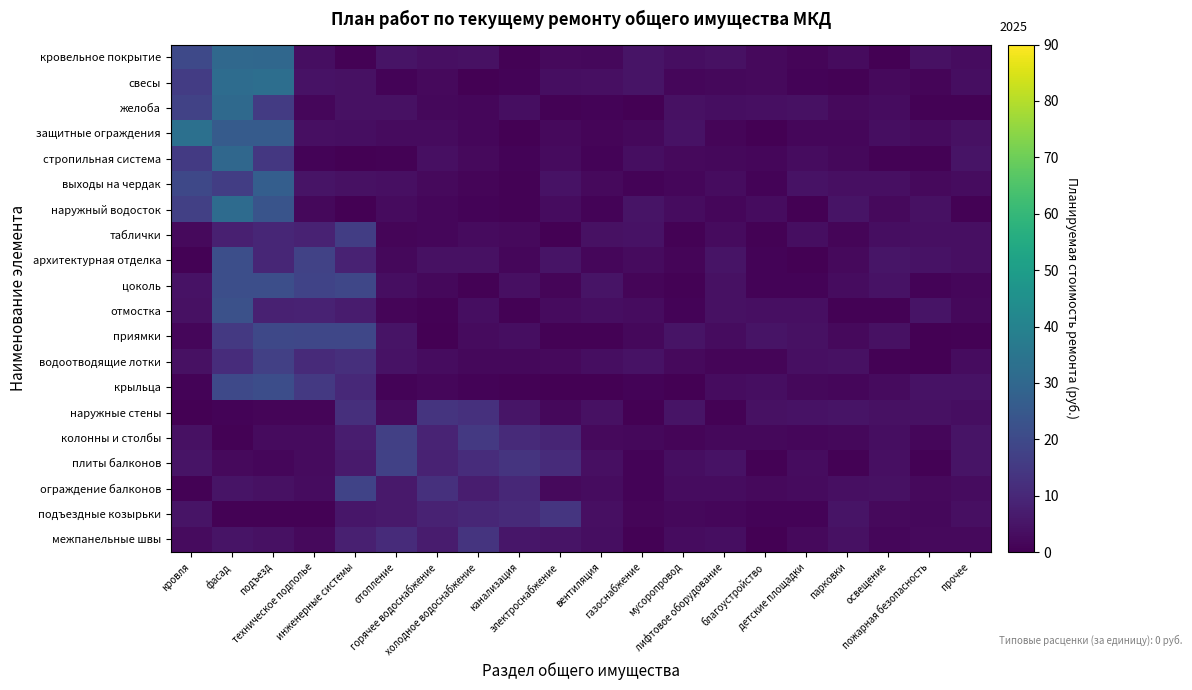

At which category is the sum across all series the highest?

фасад